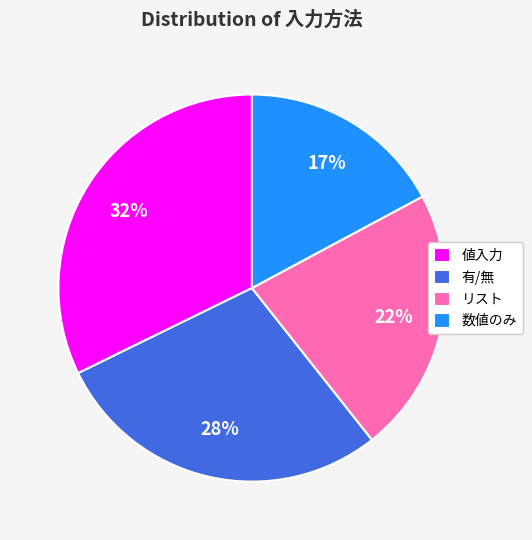

To the nearest percent, what is the combined percentage of 値入力 and 有/無?

61%